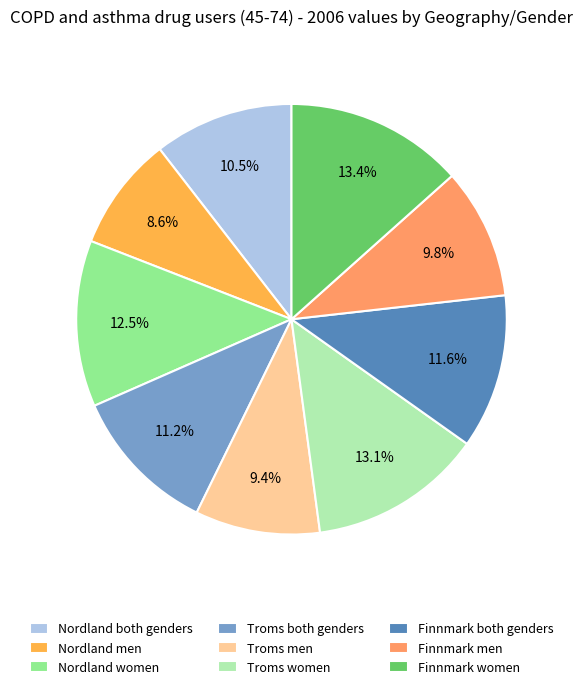

To the nearest percent, what is the combined percentage of Nordland men and Nordland both genders?

19%